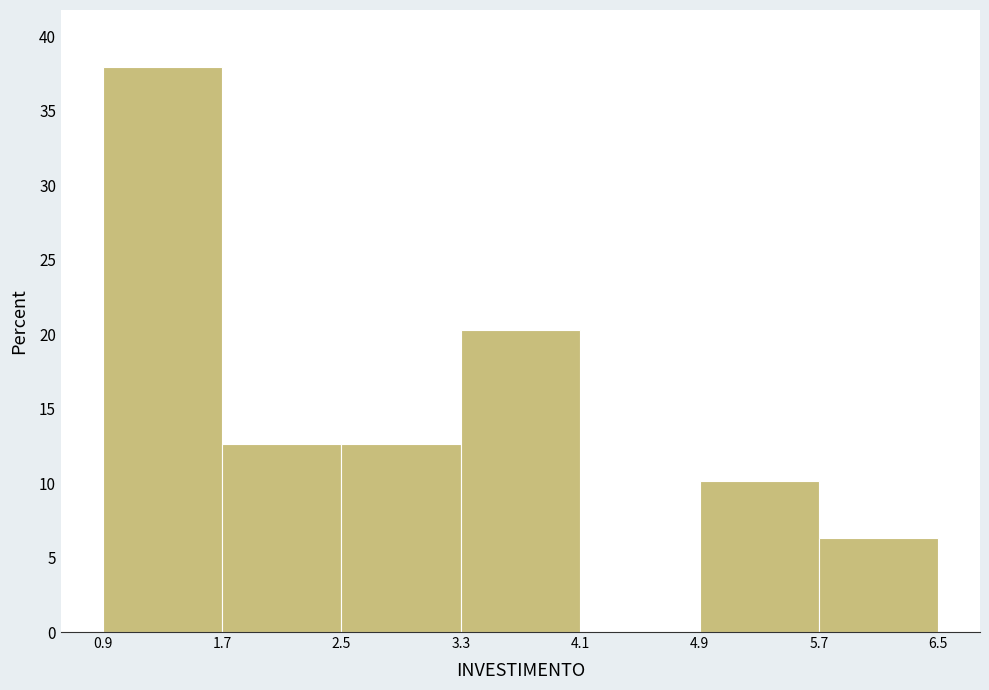

Reading left to right, list every bar in this chart as the range it spans on the x-axis followed by its height. The values are not printed on the chart, so give them approximately, as read against the axis.

0.9 to 1.7: 38.0
1.7 to 2.5: 12.5
2.5 to 3.3: 12.5
3.3 to 4.1: 20.5
4.1 to 4.9: 0
4.9 to 5.7: 10.0
5.7 to 6.5: 6.5